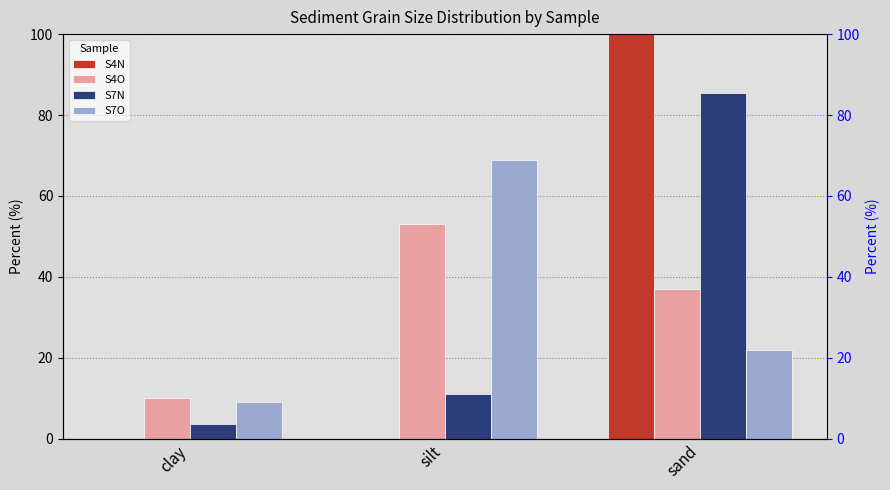

Reading right to left, list all the values displayed in this chart.

S4N: sand=100.0	silt=0.0	clay=0.0
S4O: sand=37.0	silt=53.0	clay=10.0
S7N: sand=85.5	silt=11.0	clay=3.5
S7O: sand=22.0	silt=69.0	clay=9.0